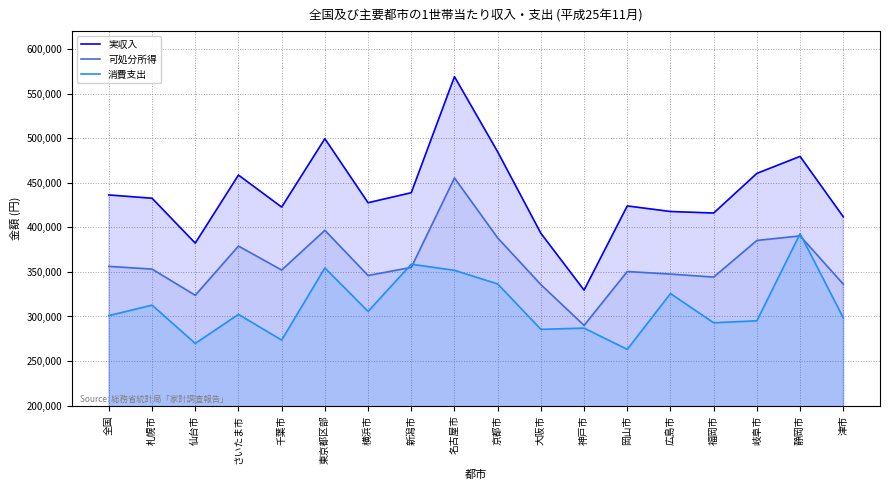

At which category does the chart reach its peak across all series?

名古屋市